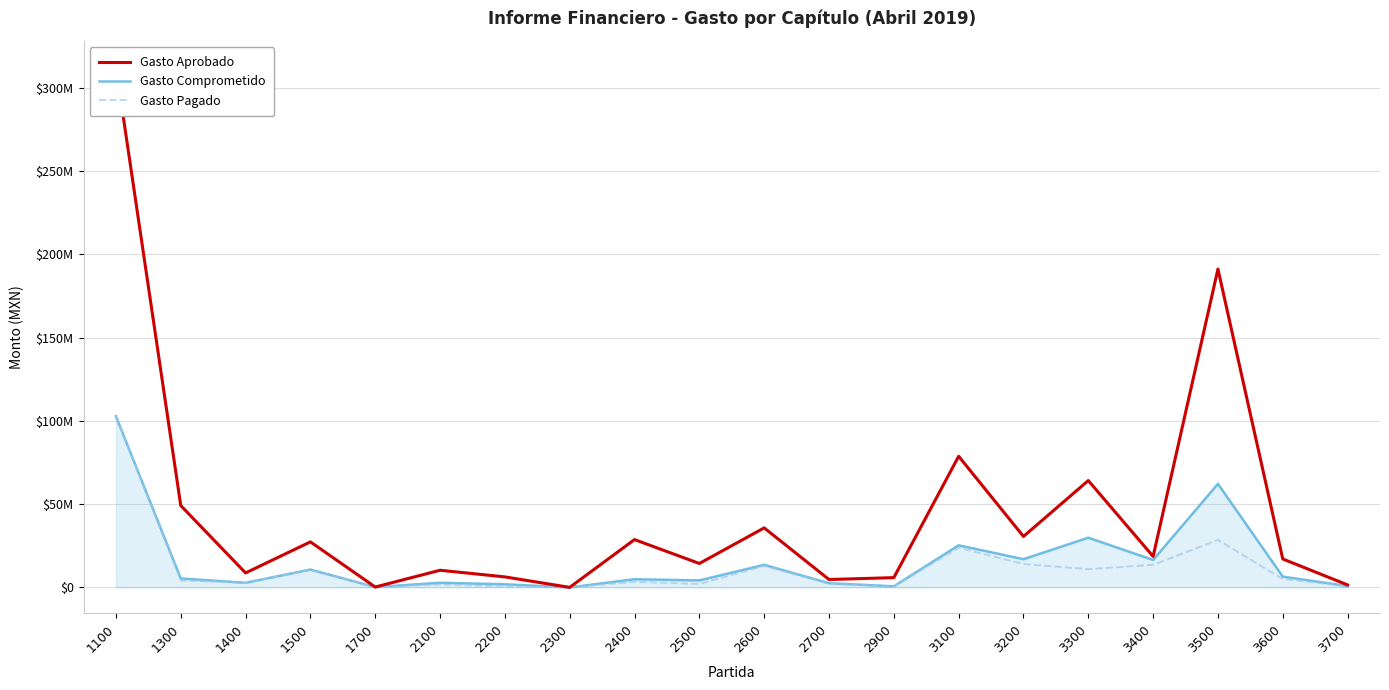

What is the sum of all Gasto Aprobado values?

905953947.4